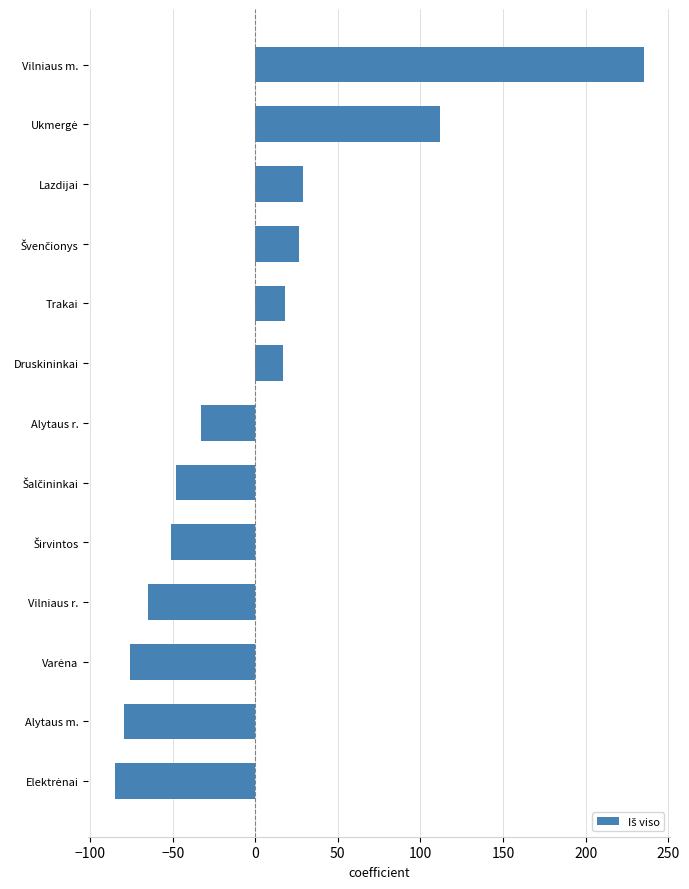

What value does the data have at Druskininkai?

17.0